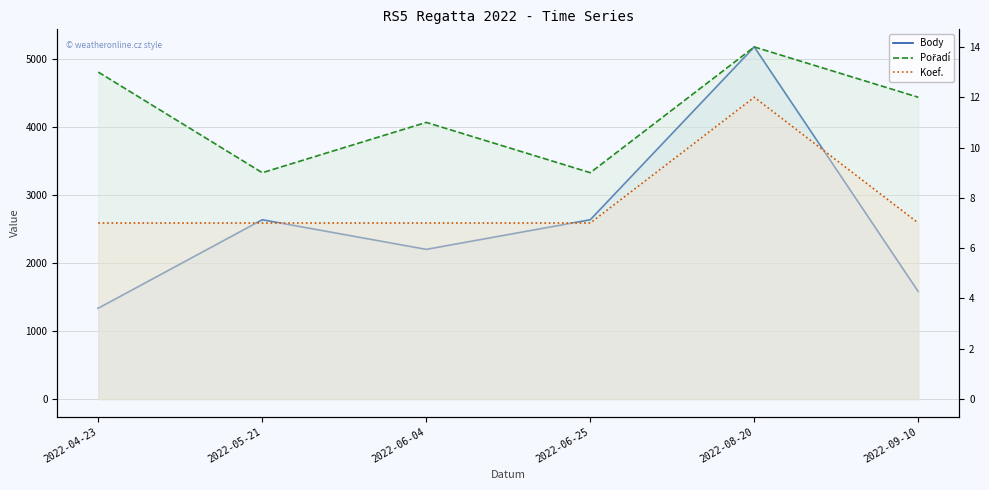

The value of Koef. at 2022-05-21 is 10. True or false?

False